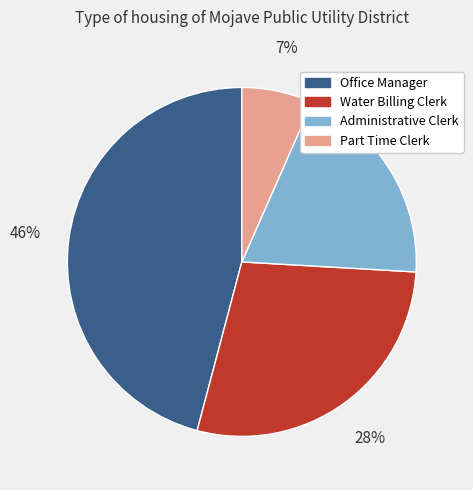

Count the number of slices in the pie.

4